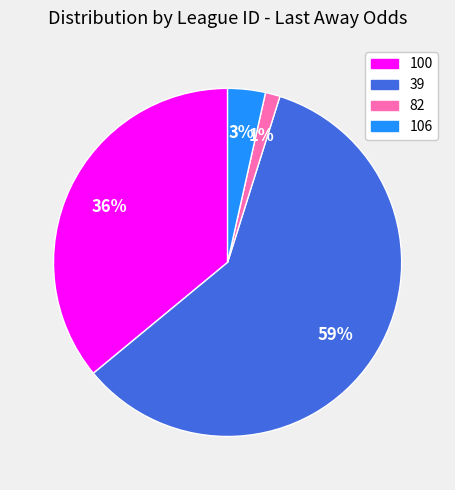

Count the number of slices in the pie.

4